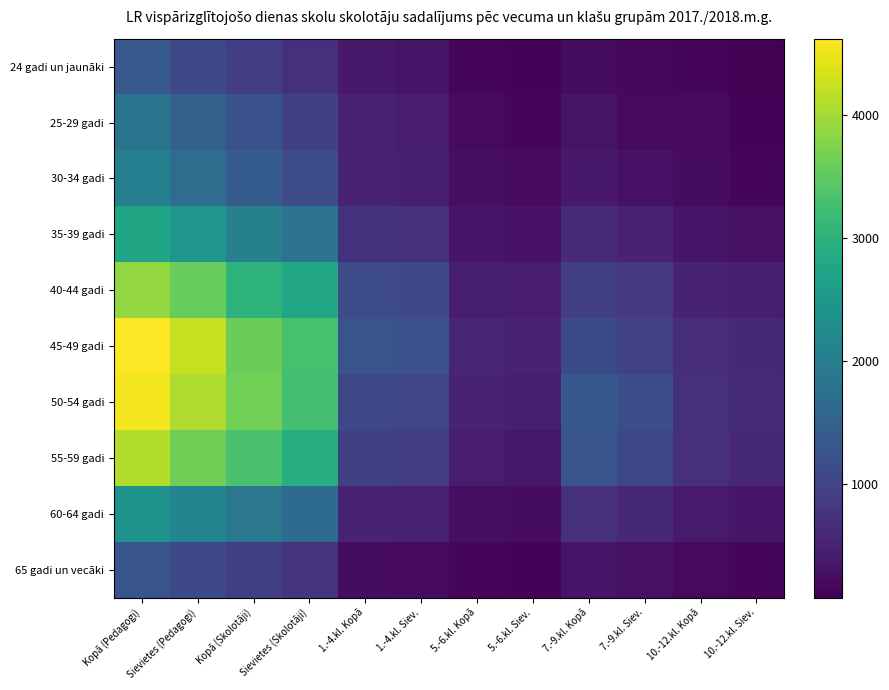

At 5.-6.kl. Kopā, list the series in order from smallest to largest.

65 gadi un vecāki, 24 gadi un jaunāki, 25-29 gadi, 60-64 gadi, 30-34 gadi, 35-39 gadi, 55-59 gadi, 40-44 gadi, 50-54 gadi, 45-49 gadi